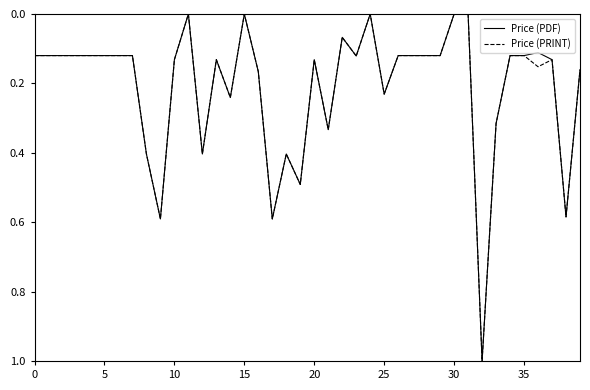

True or false: Price (PDF) has more than 2 interior local peaks.

True